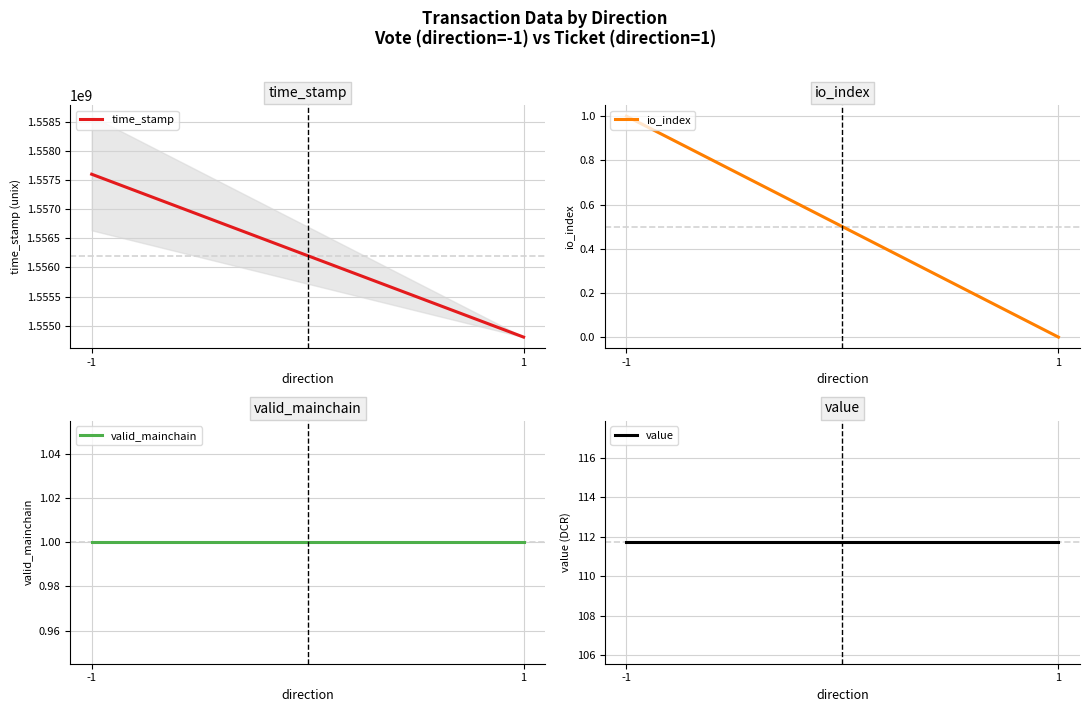

Which has a higher value, 1 or -1?

-1